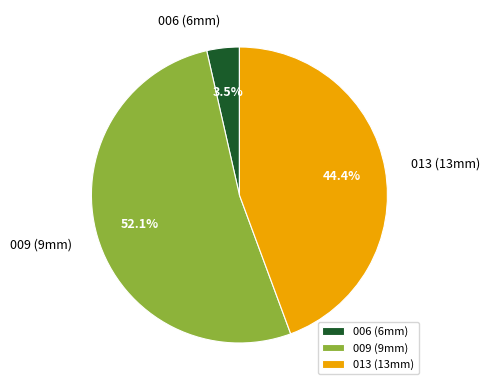

How many segments does this pie chart have?

3